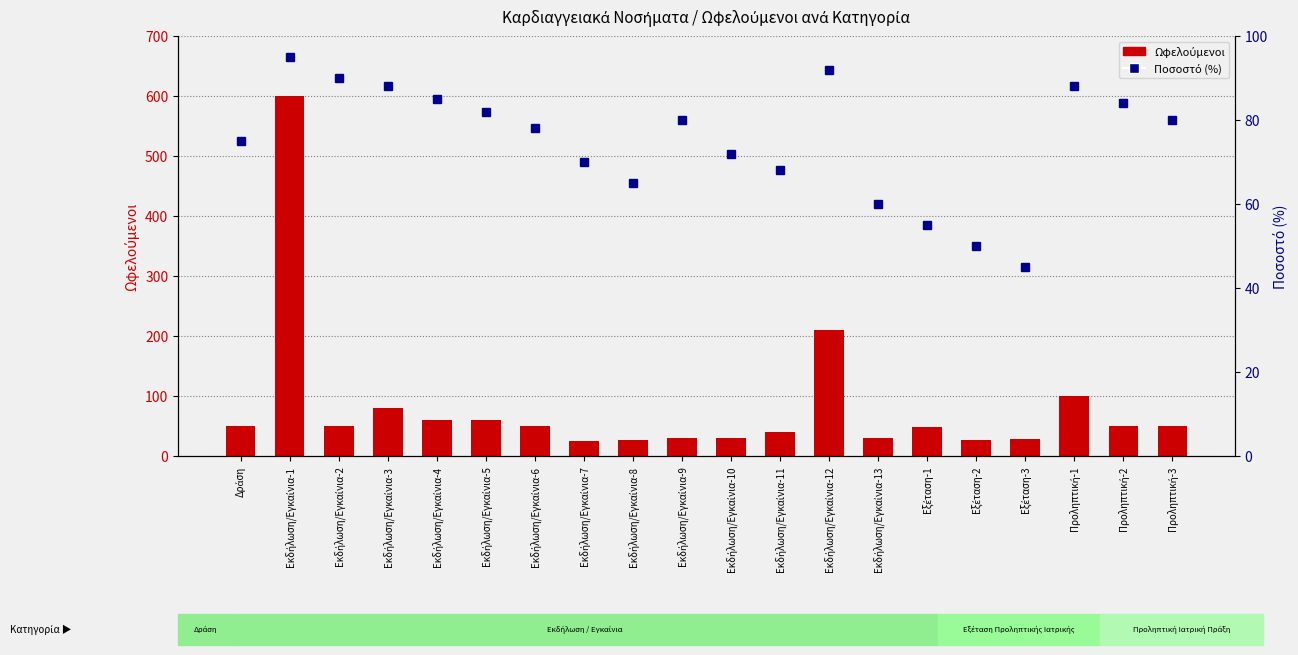

Which series changed the most between Εκδήλωση/Εγκαίνια-3 and Εκδήλωση/Εγκαίνια-5?

Ωφελούμενοι